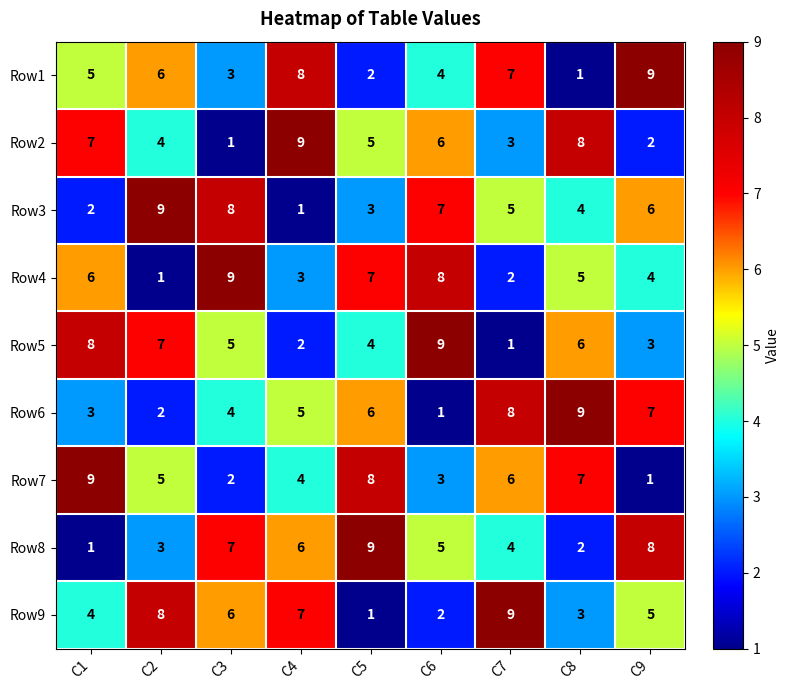

Between C3 and C9, which series saw the biggest shift?

Row1